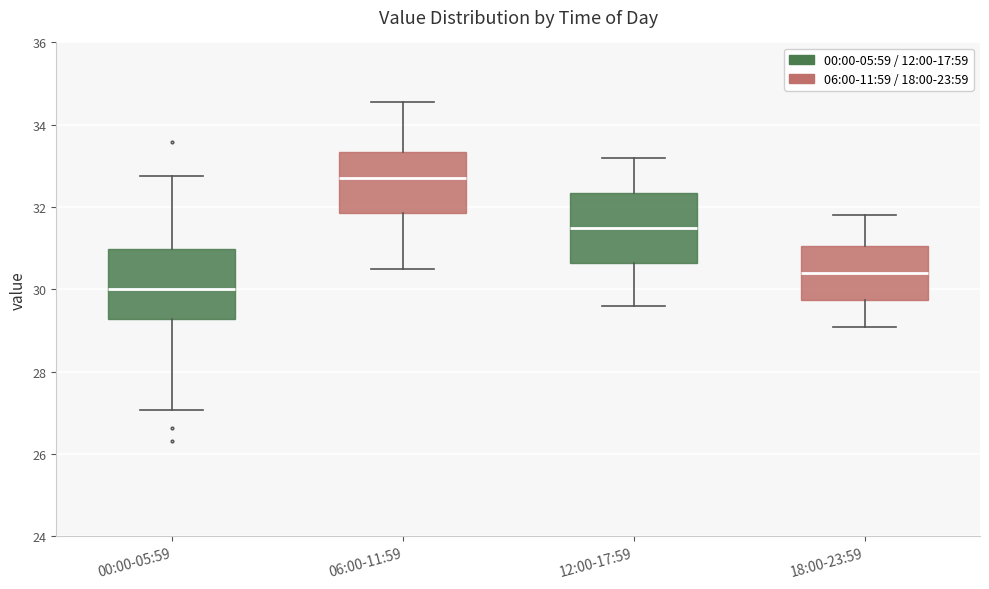

Reading left to right, read every box against the y-axis: the position of its median line, the range the box covers, and the ends of its whiskers. The values are not printed on the chart, so give them approximately, as read against the axis.

00:00-05:59: median 30.0, box 29.2 to 31.0, whiskers 27.0 to 32.8
06:00-11:59: median 32.8, box 31.8 to 33.4, whiskers 30.6 to 34.6
12:00-17:59: median 31.6, box 30.6 to 32.4, whiskers 29.6 to 33.2
18:00-23:59: median 30.4, box 29.8 to 31.0, whiskers 29.2 to 31.8